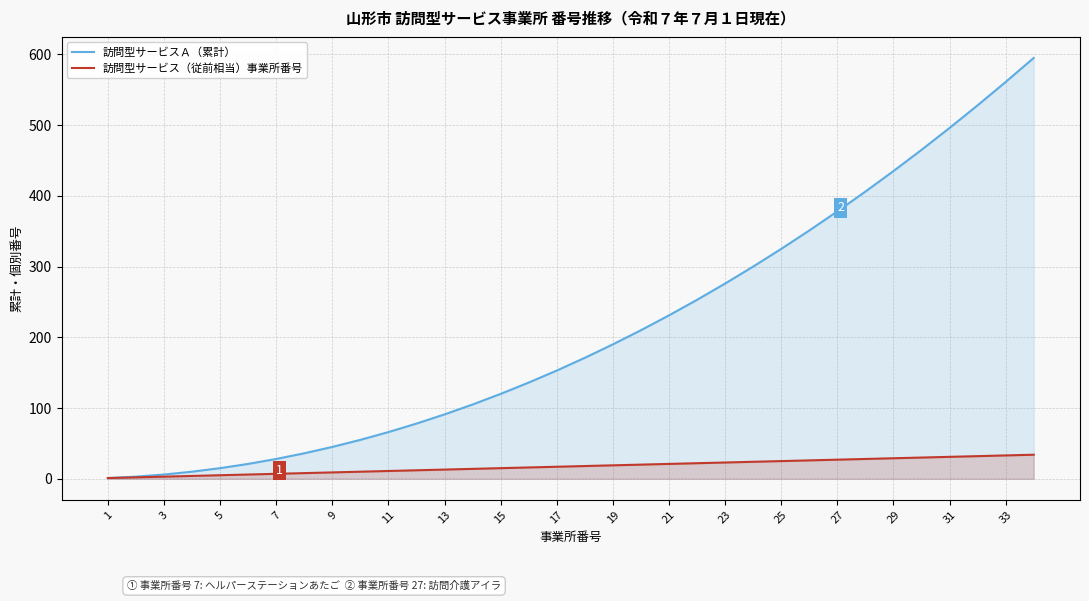

What are all the series names shown in the legend?

訪問型サービスＡ（累計）, 訪問型サービス（従前相当）事業所番号